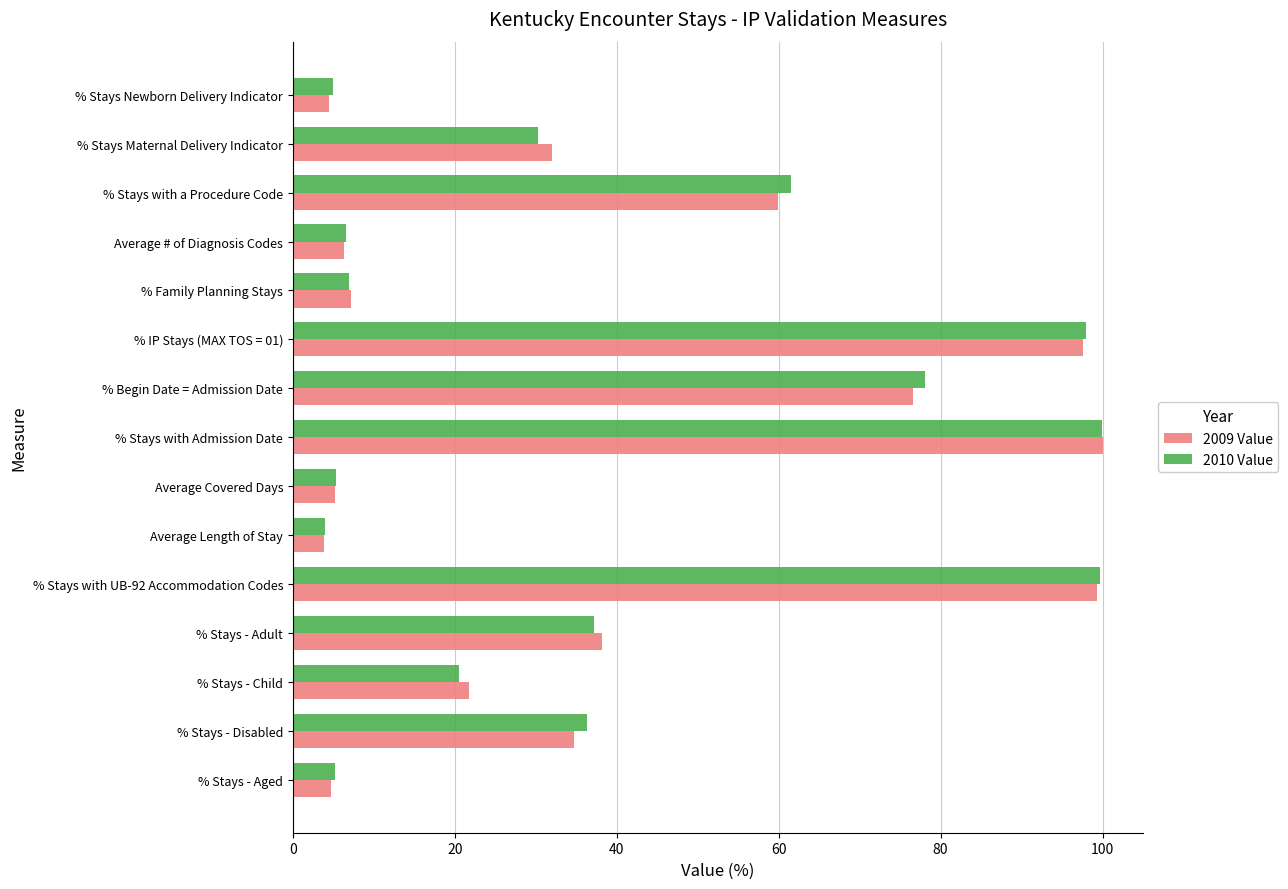

At how many categories does at least one series exceed 70?

4